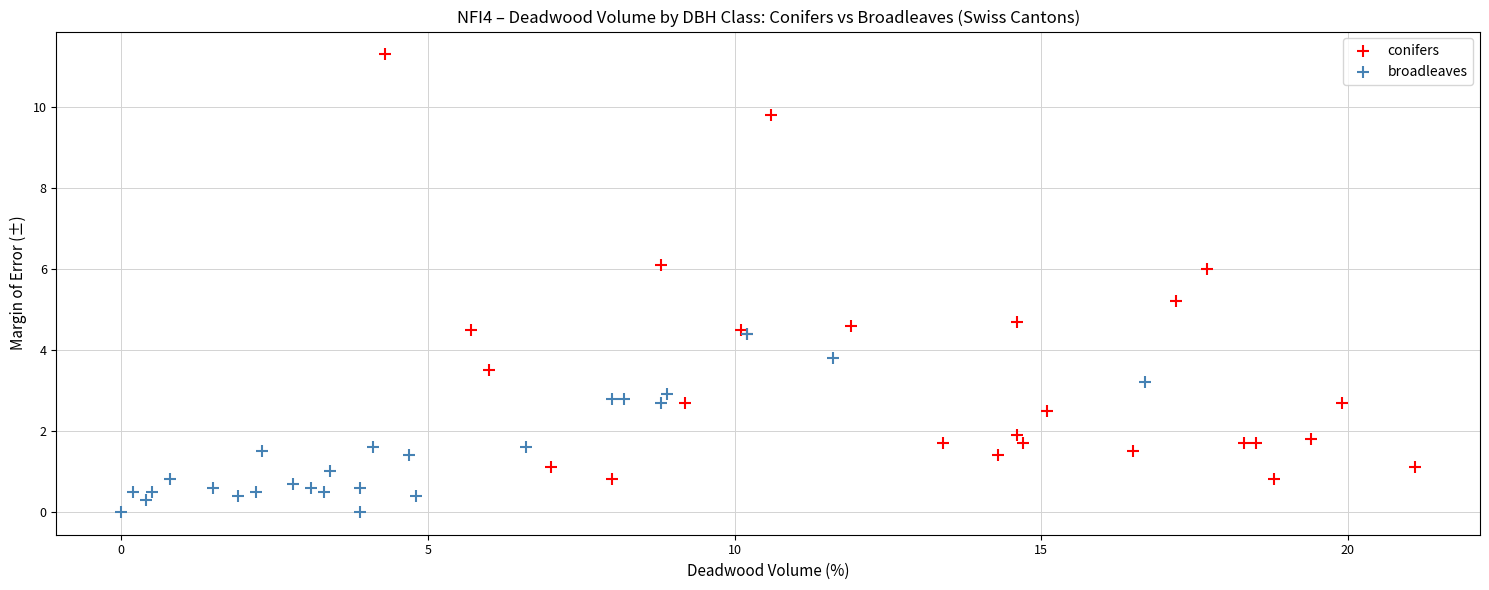

Which series contains the lowest Y value?

broadleaves